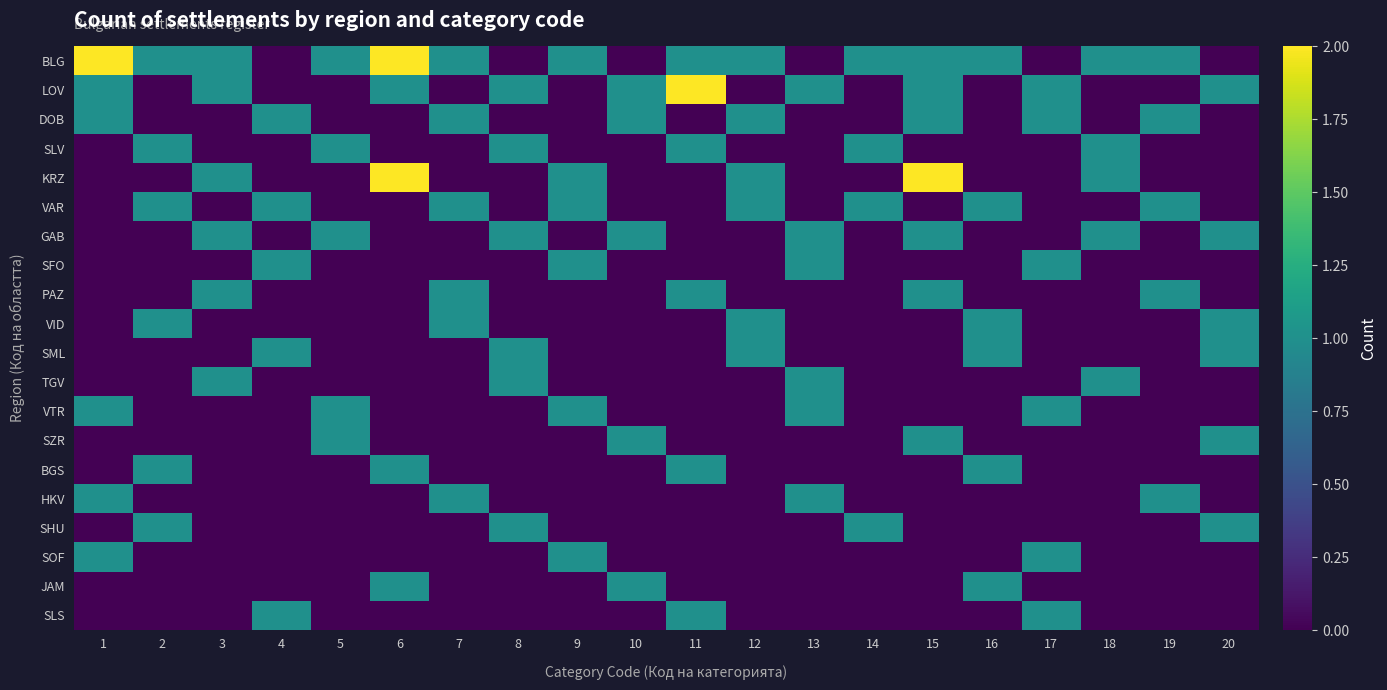

At how many categories does at least one series exceed 1?

4